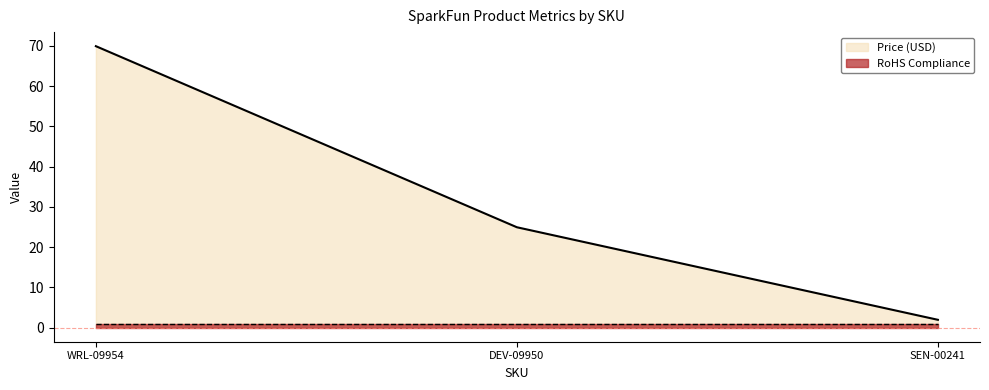

Reading right to left, list all the values displayed in this chart.

1.9	24.9	70.0